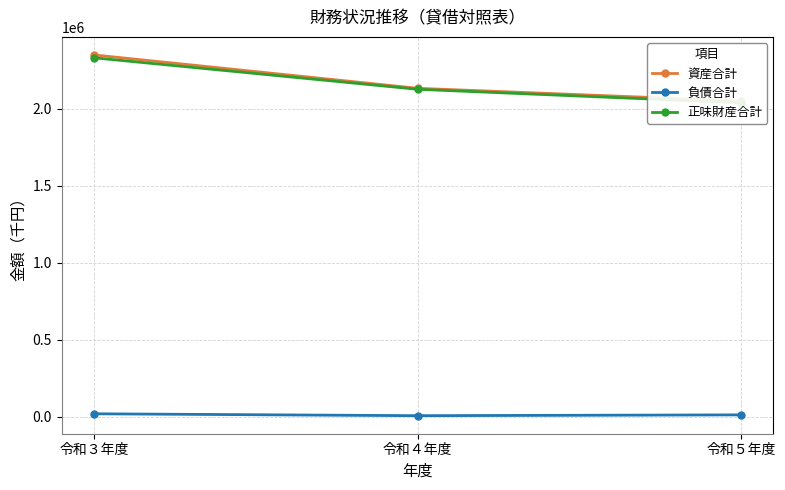

At how many categories does at least one series exceed 962172?

3